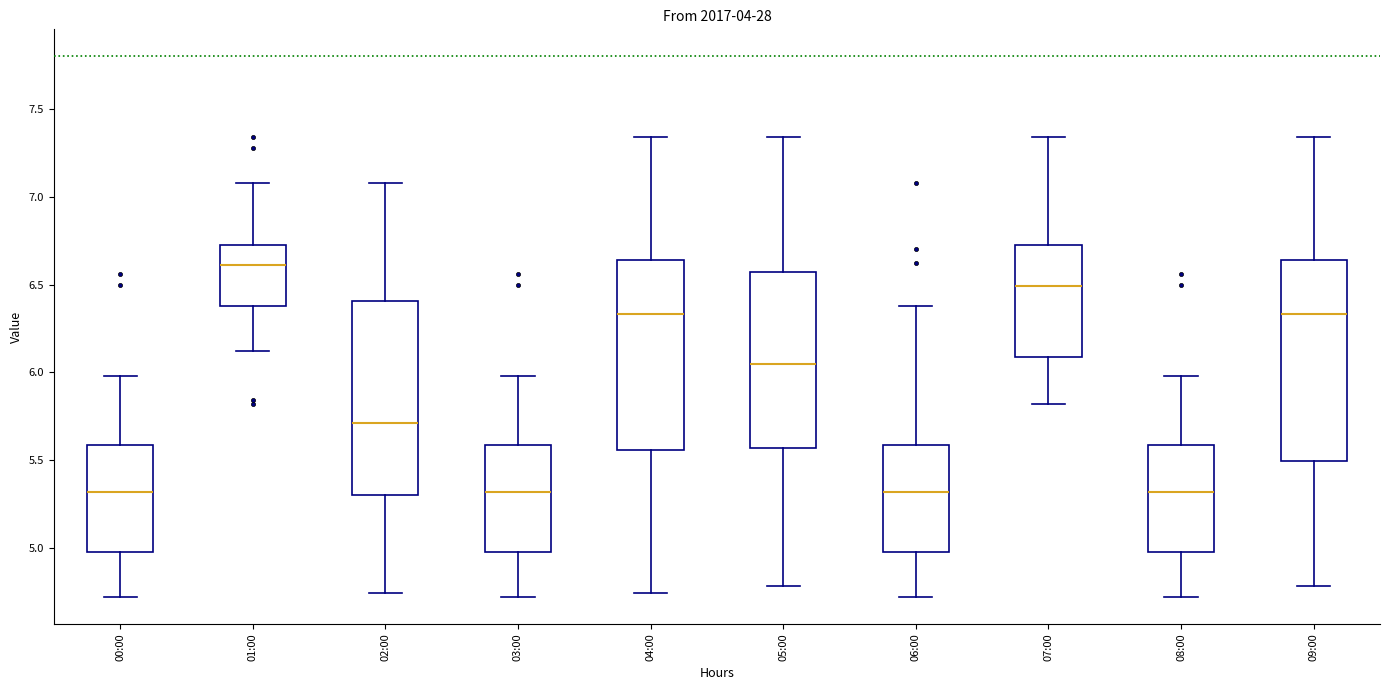

Which box has the highest median line?

01:00